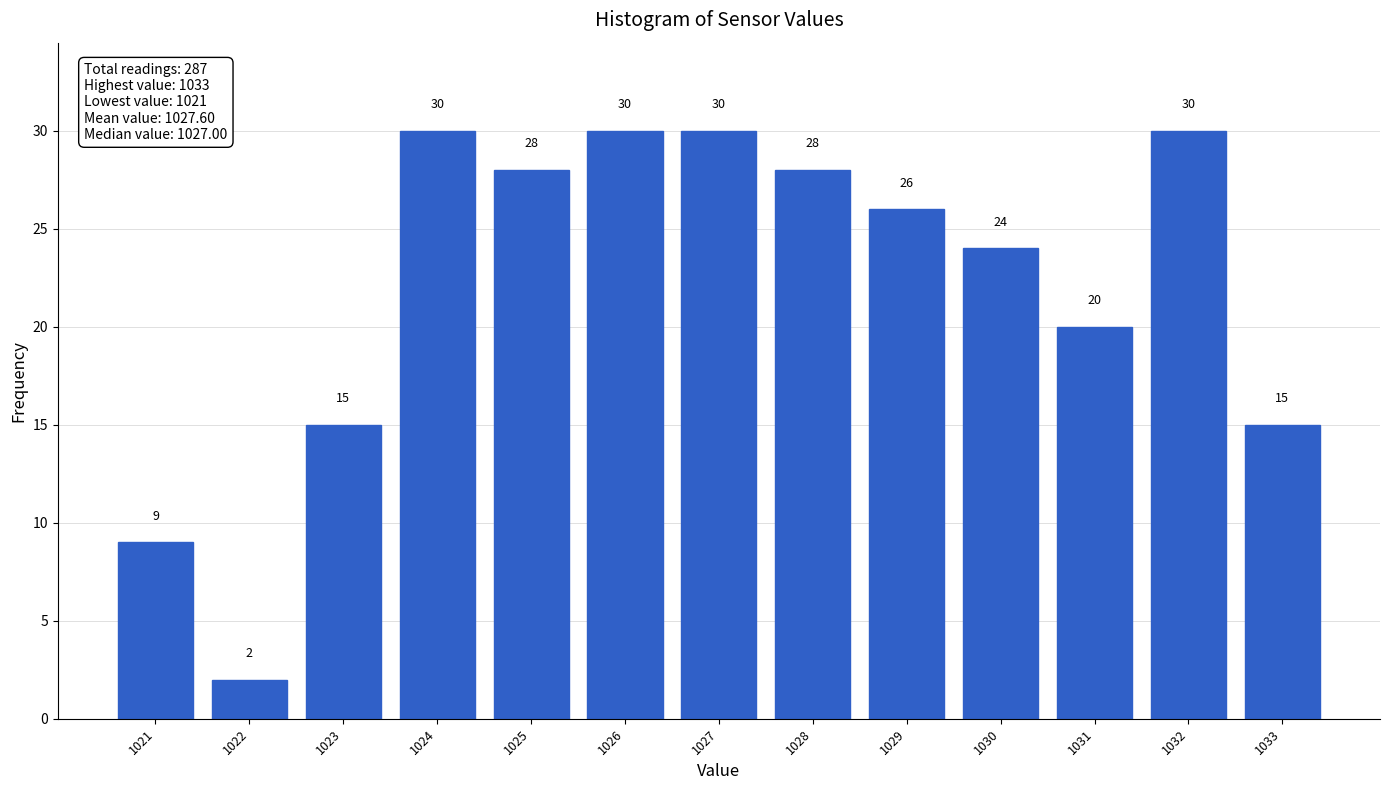

Reading left to right, list all the values displayed in this chart.

9	2	15	30	28	30	30	28	26	24	20	30	15